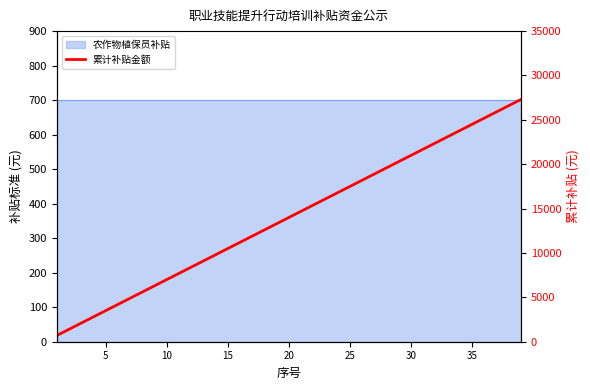

The chart shows a value of 10281 at 30. True or false?

False